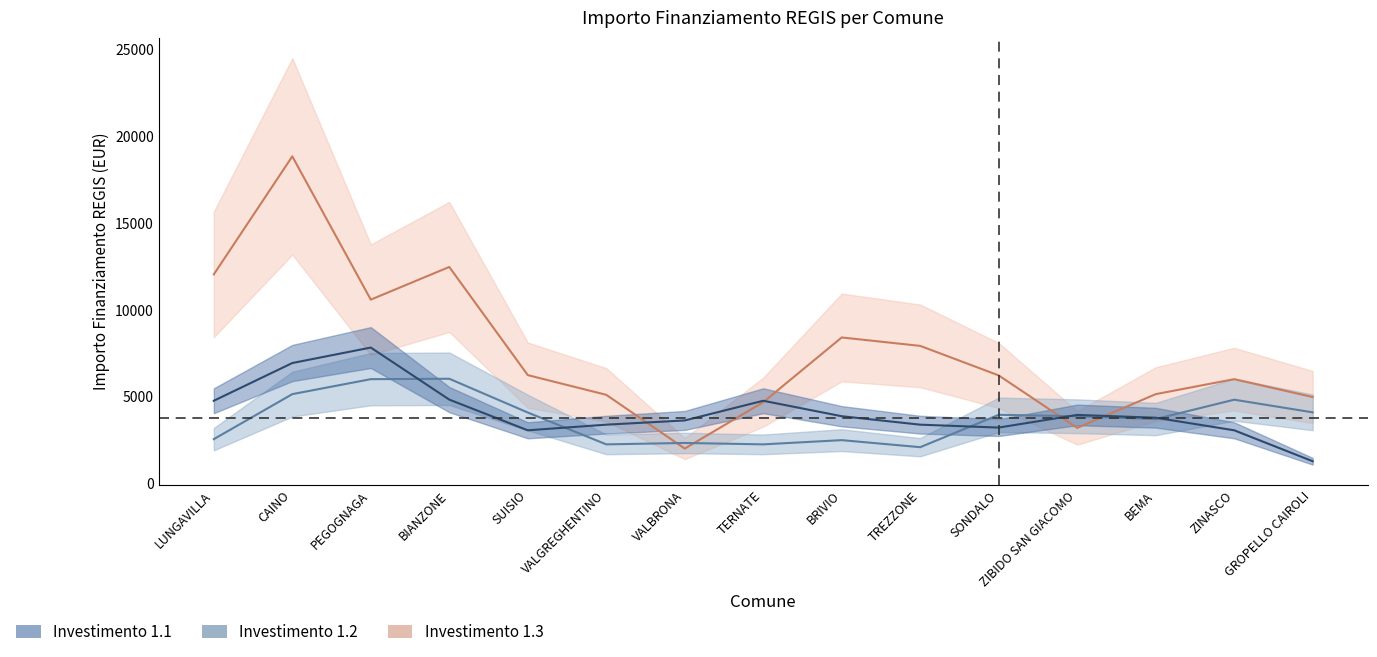

Is the value of Investimento 1.2 at SONDALO greater than the value of Investimento 1.3 at VALBRONA?

Yes